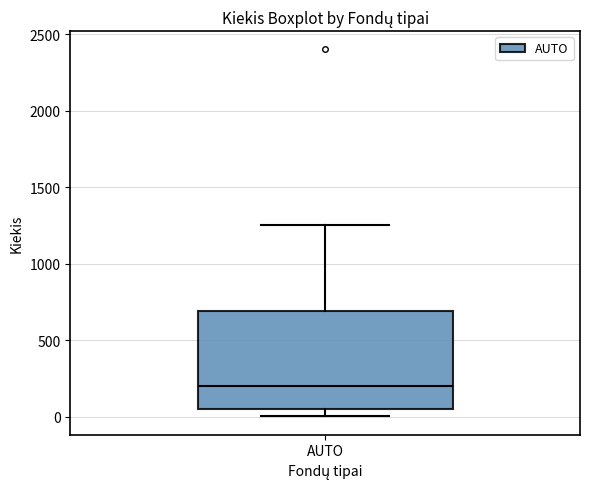

Transcribe this box plot: give where the median line is, the range the box spans, and where the two whiskers end, as read against the y-axis. The values are not printed on the chart, so give them approximately, as read against the axis.

median 200, box 50 to 700, whiskers 0 to 1250